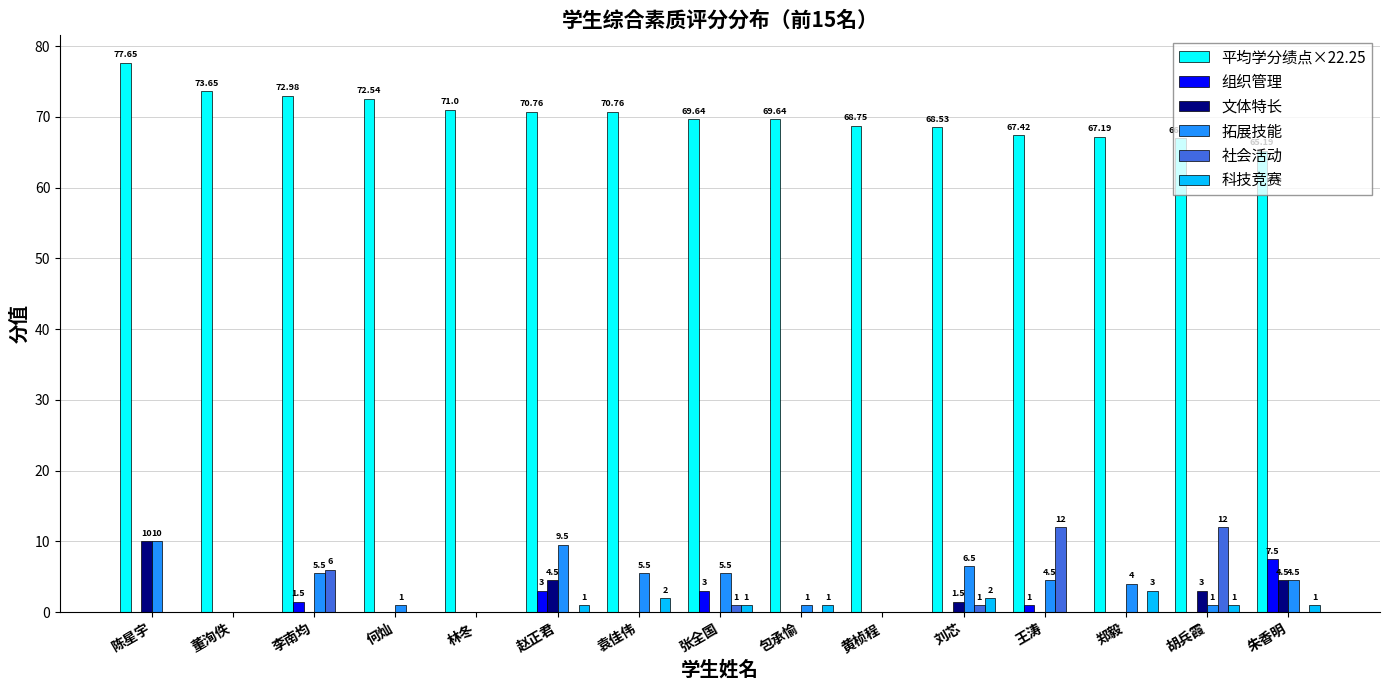

Are the bars grouped side by side (vs. stacked)?

Yes